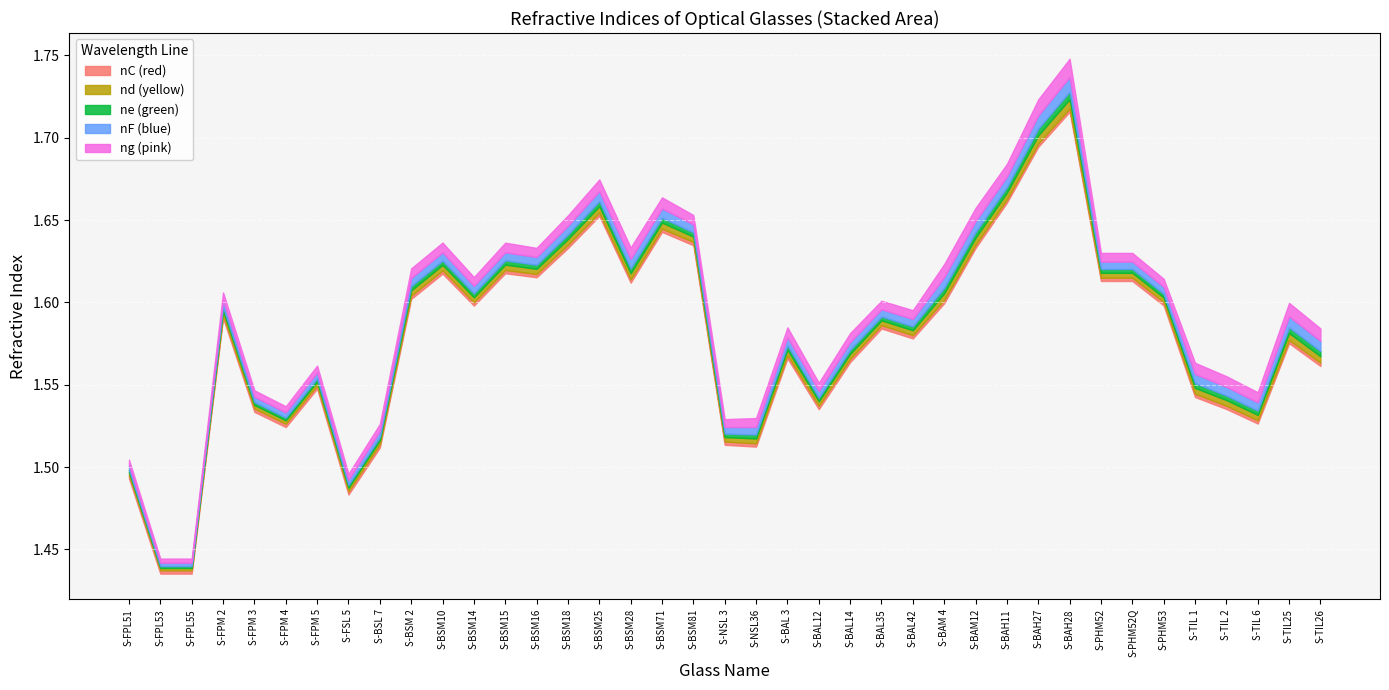

What is the label of the 11th point from the right?

S-BAH11